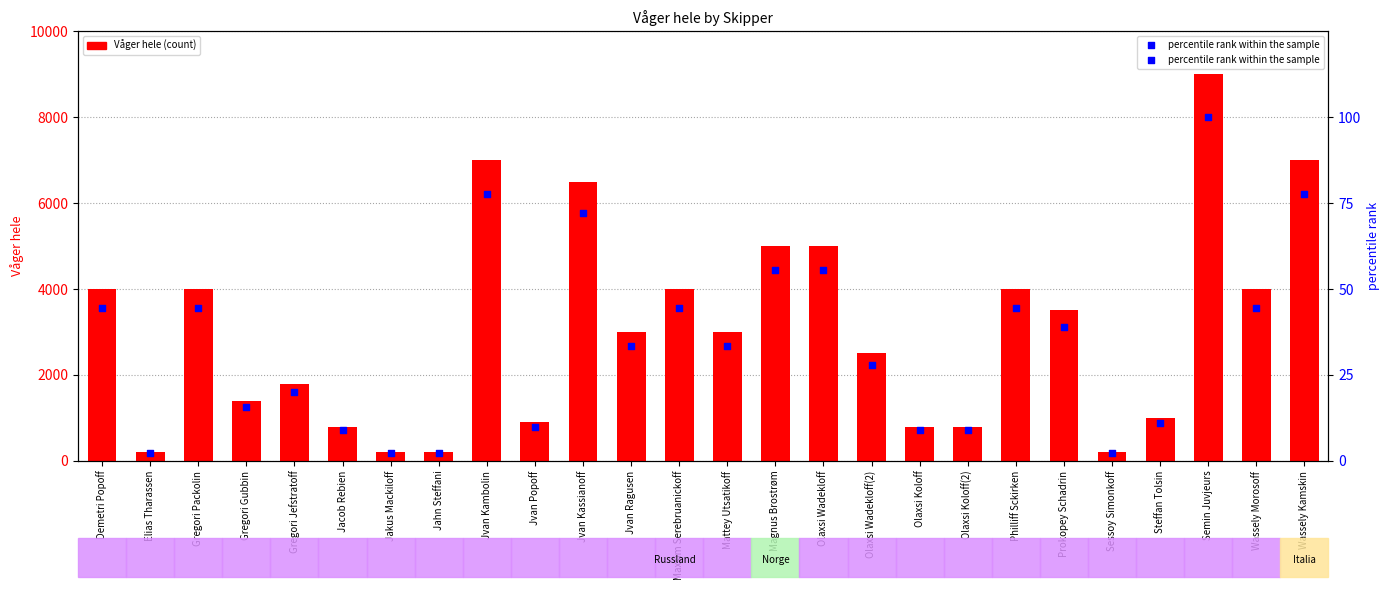

Which series has the largest total across all categories?

Våger hele